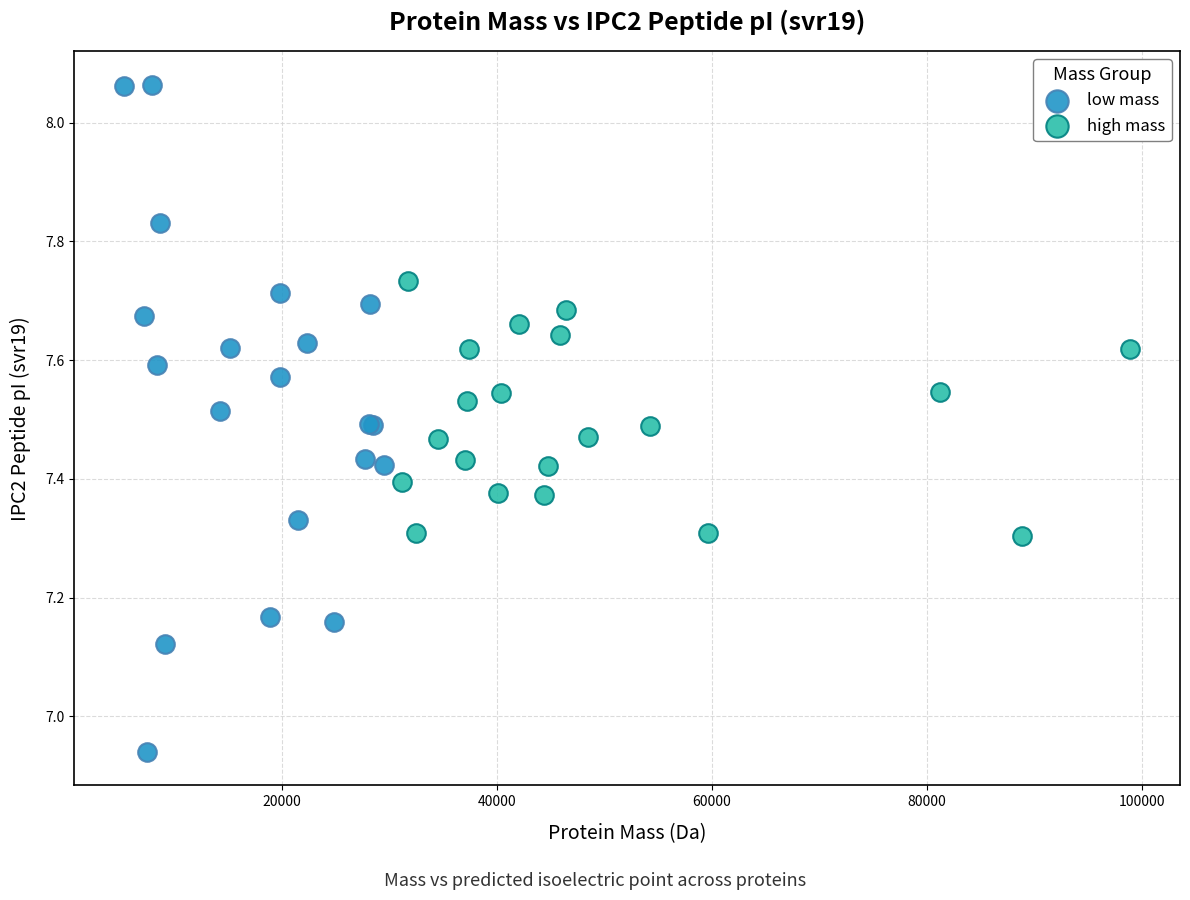

Which series reaches the maximum Y coordinate?

low mass